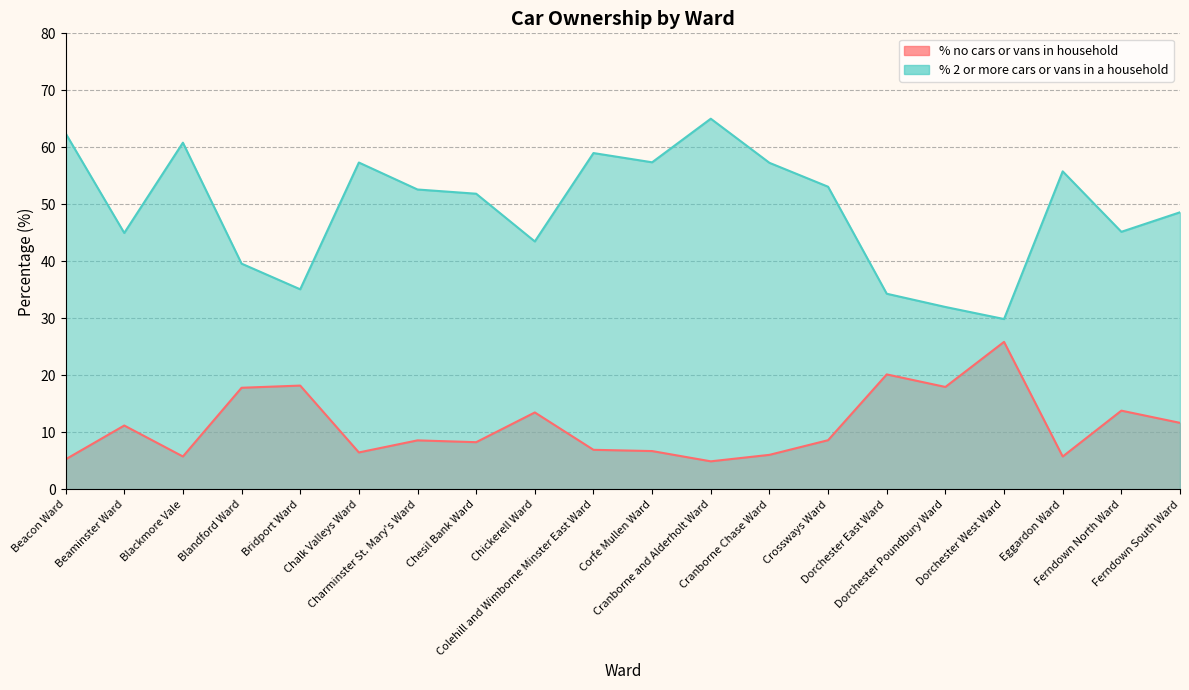

How many interior local valleys does the % 2 or more cars or vans in a household series have?

6